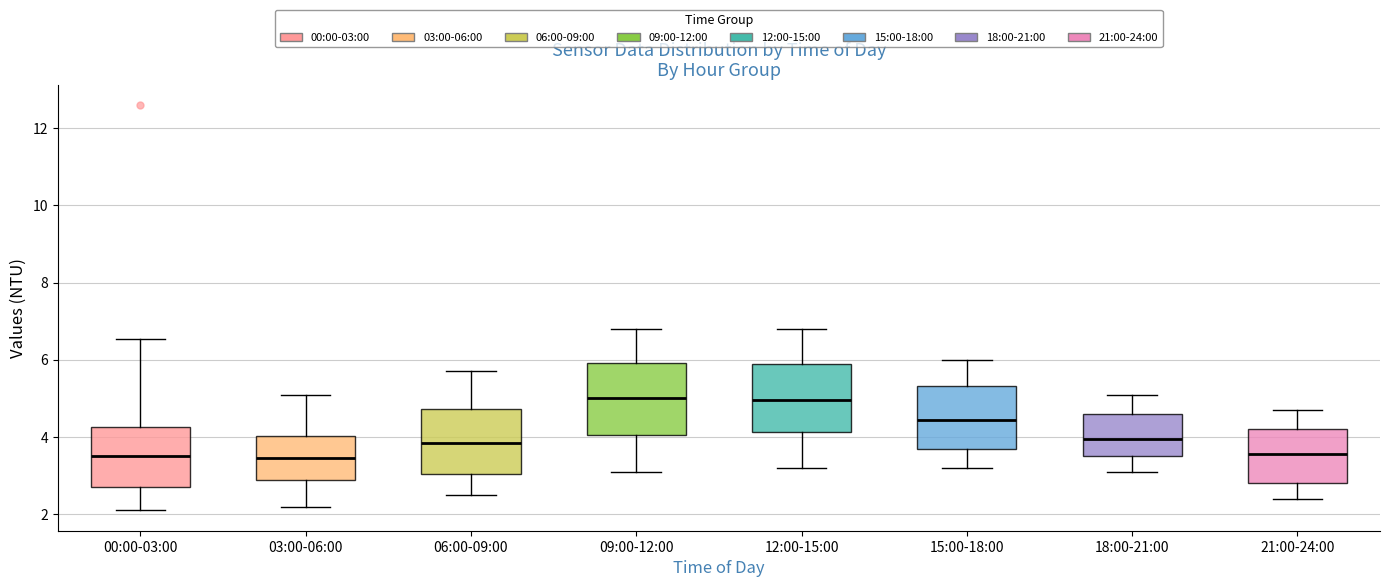

Where is the upper edge of the box for 03:00-06:00 on the y-axis? The values are not printed on the chart, so give them approximately, as read against the axis.

4.0